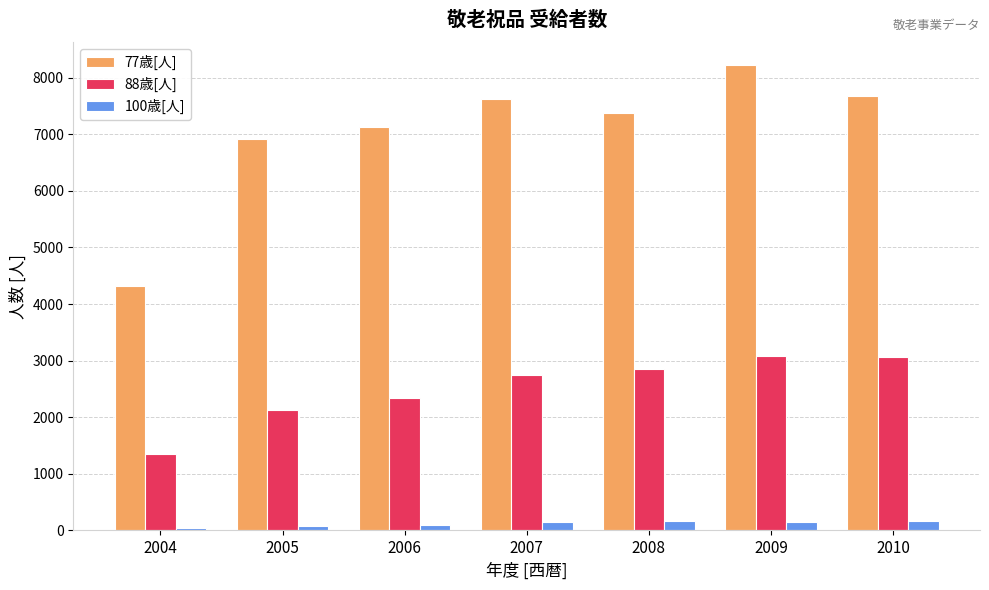

The 88歳[人] series shows 2383 at 2004. True or false?

False